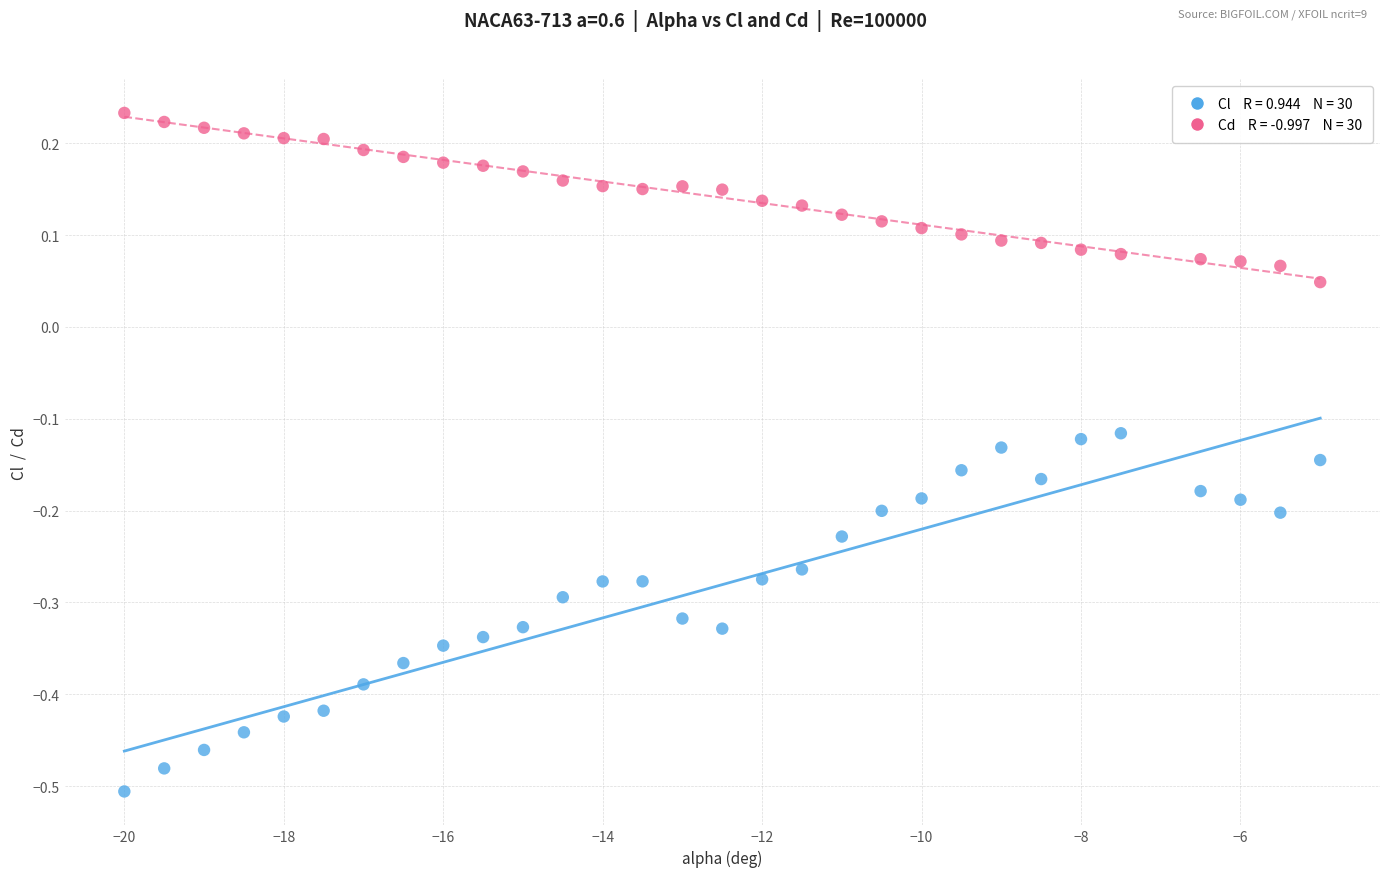

Across all data points, what is the range of Y values (max minus min)?

0.7